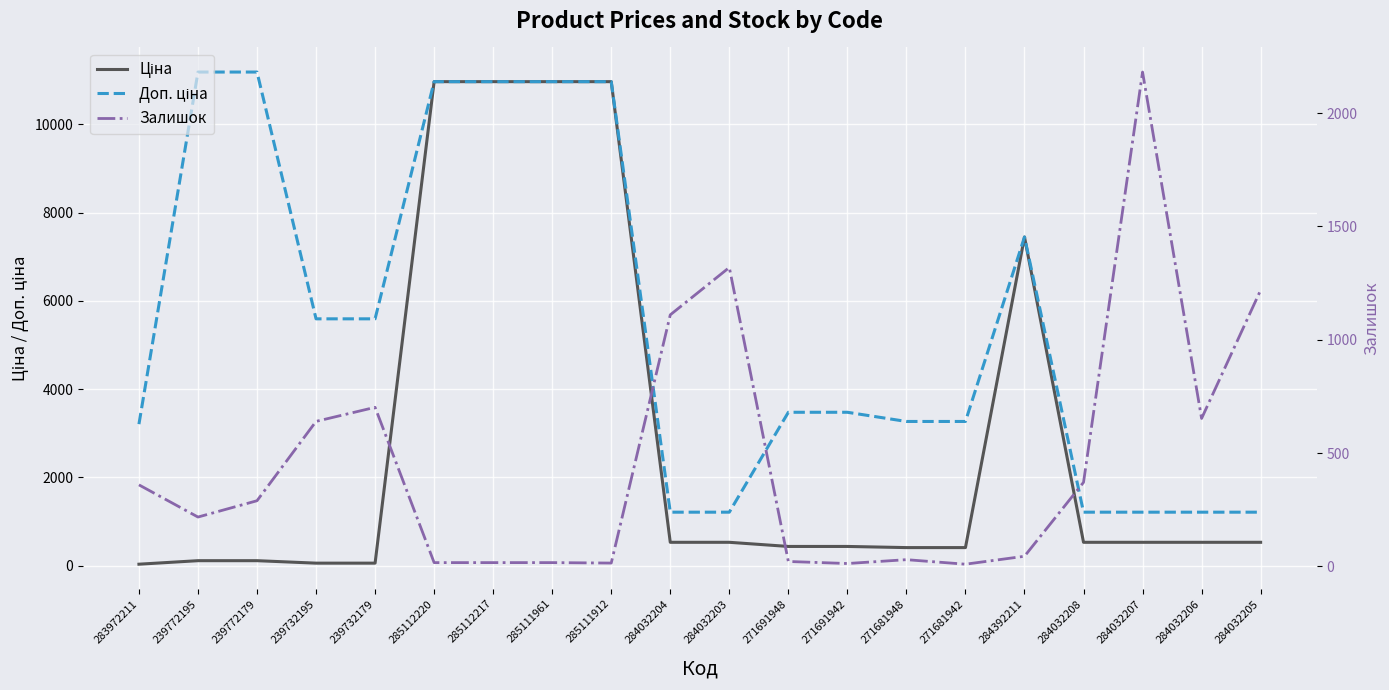

The value of Ціна at 284032207 is 528.2. True or false?

True